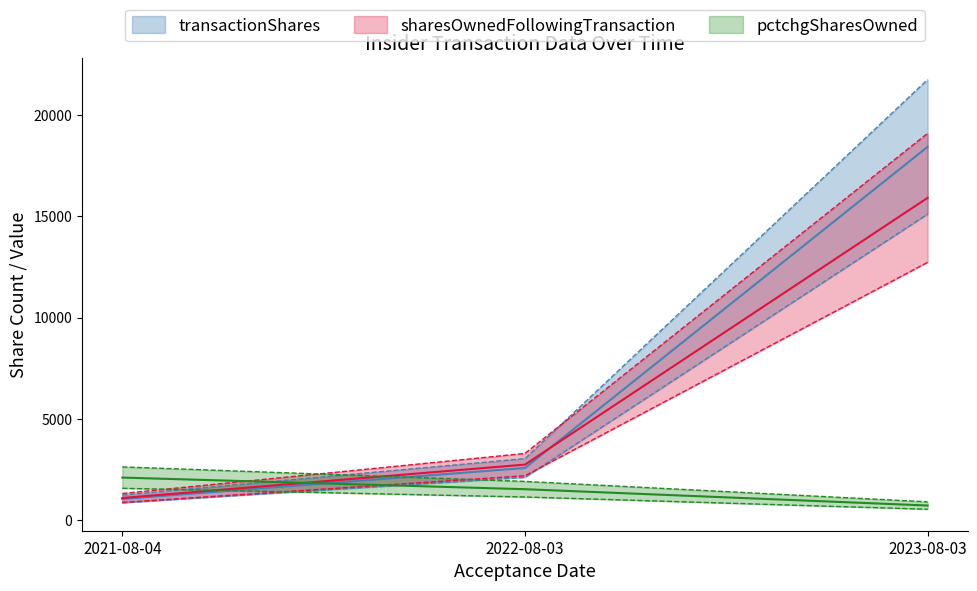

Read the transactionShares value at 2022-08-03, to the nearest 10.

2580